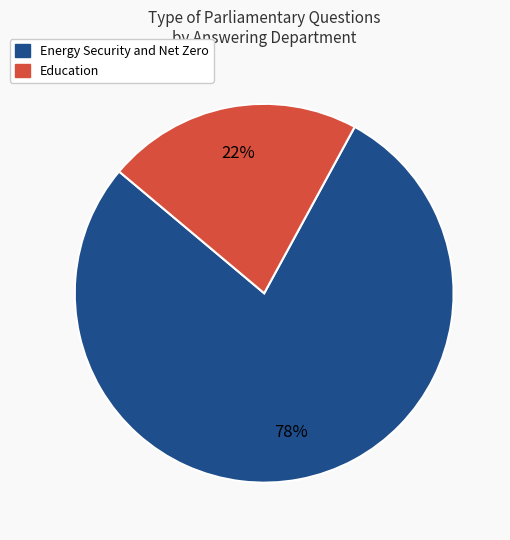

How many slices are in this pie chart?

2